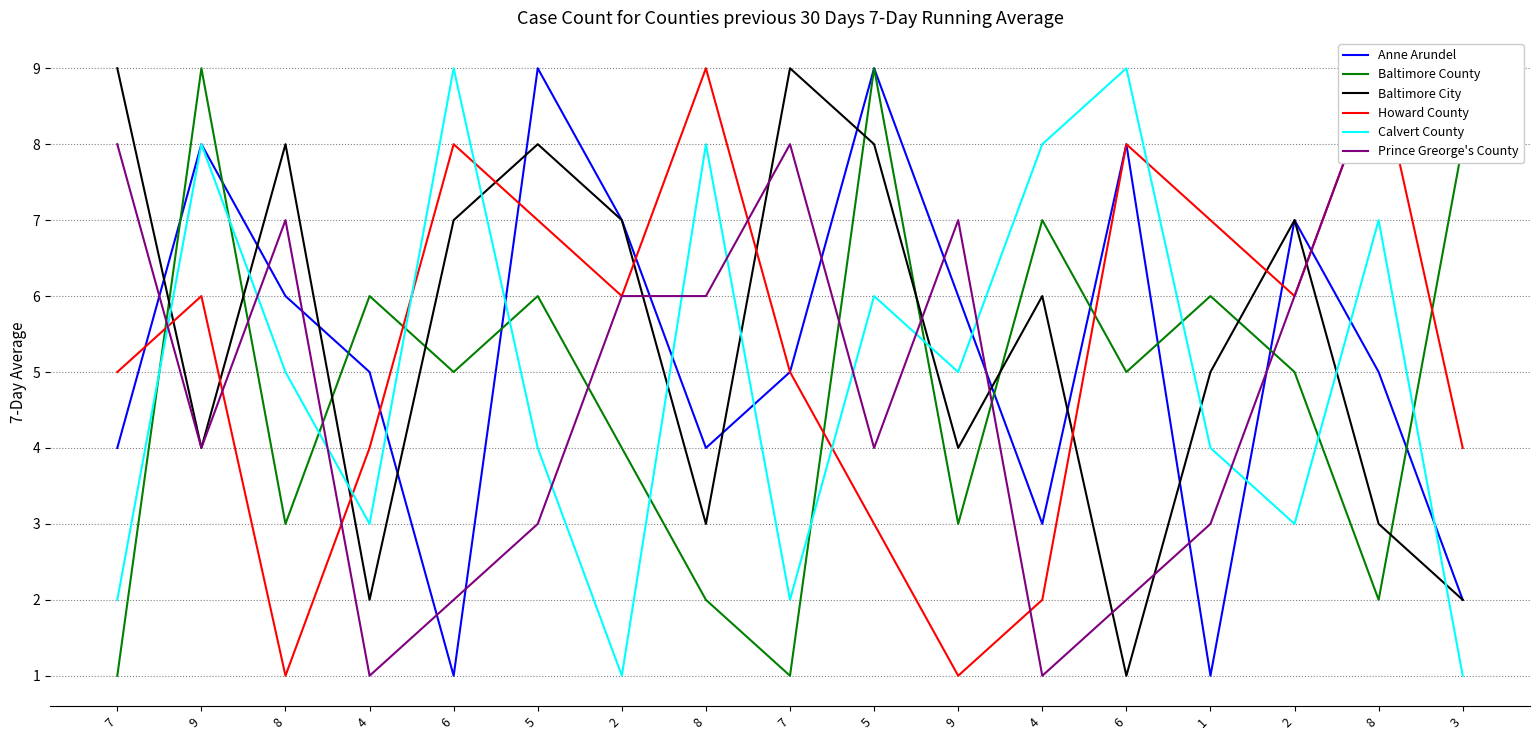

What is the approximate value of Baltimore City at 3?

2